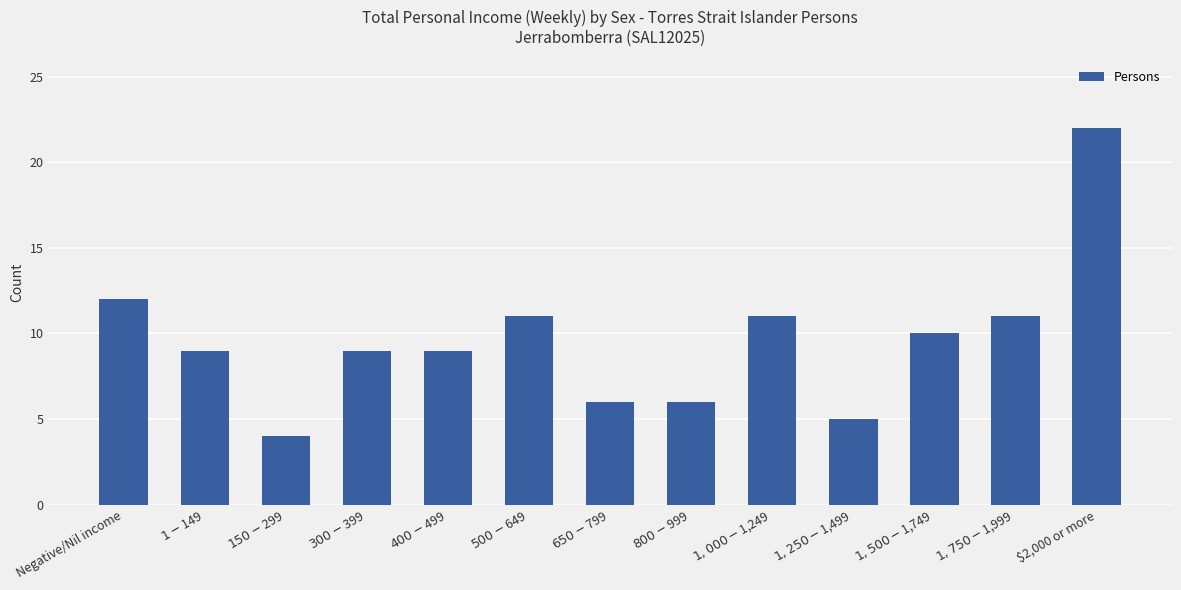

True or false: the data shows 15 at $300-$399.

False